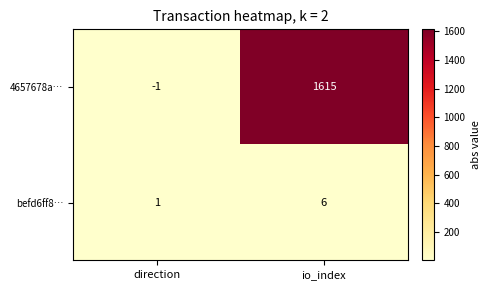

Which series has the largest total across all categories?

4657678a…